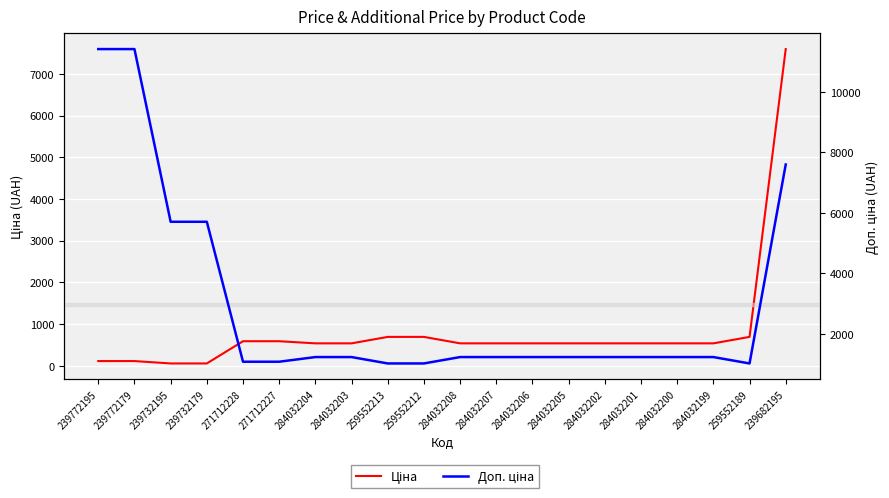

Rank the series by their average value, from lowest to highest.

Ціна, Доп. ціна